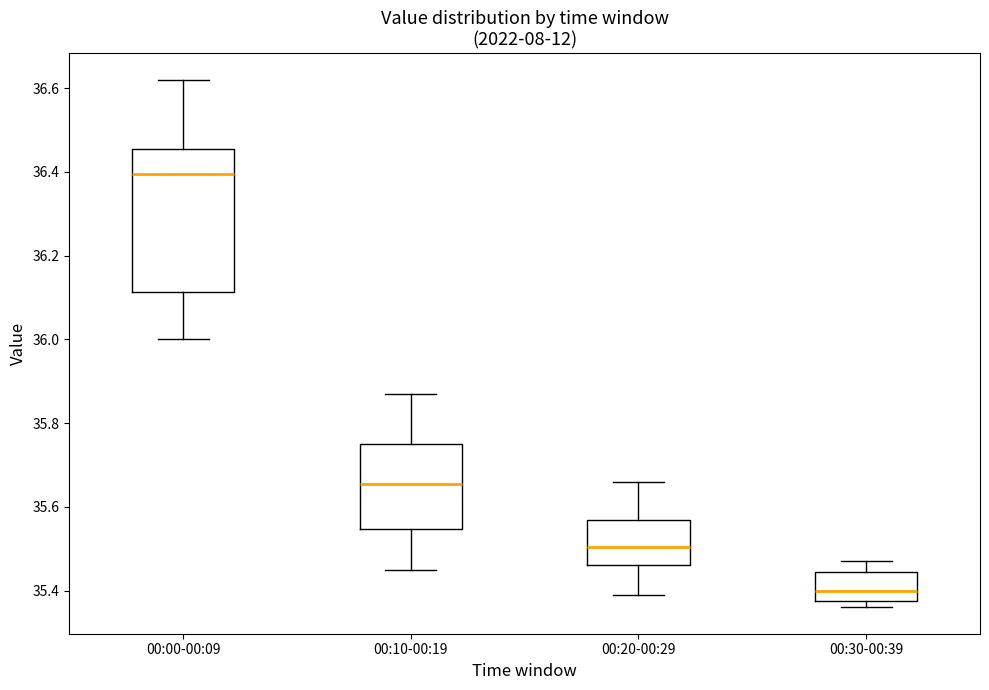

Reading left to right, read every box against the y-axis: the position of its median line, the range the box covers, and the ends of its whiskers. The values are not printed on the chart, so give them approximately, as read against the axis.

00:00-00:09: median 36.40, box 36.12 to 36.46, whiskers 36.00 to 36.62
00:10-00:19: median 35.66, box 35.54 to 35.76, whiskers 35.46 to 35.88
00:20-00:29: median 35.50, box 35.46 to 35.56, whiskers 35.40 to 35.66
00:30-00:39: median 35.40, box 35.38 to 35.44, whiskers 35.36 to 35.48